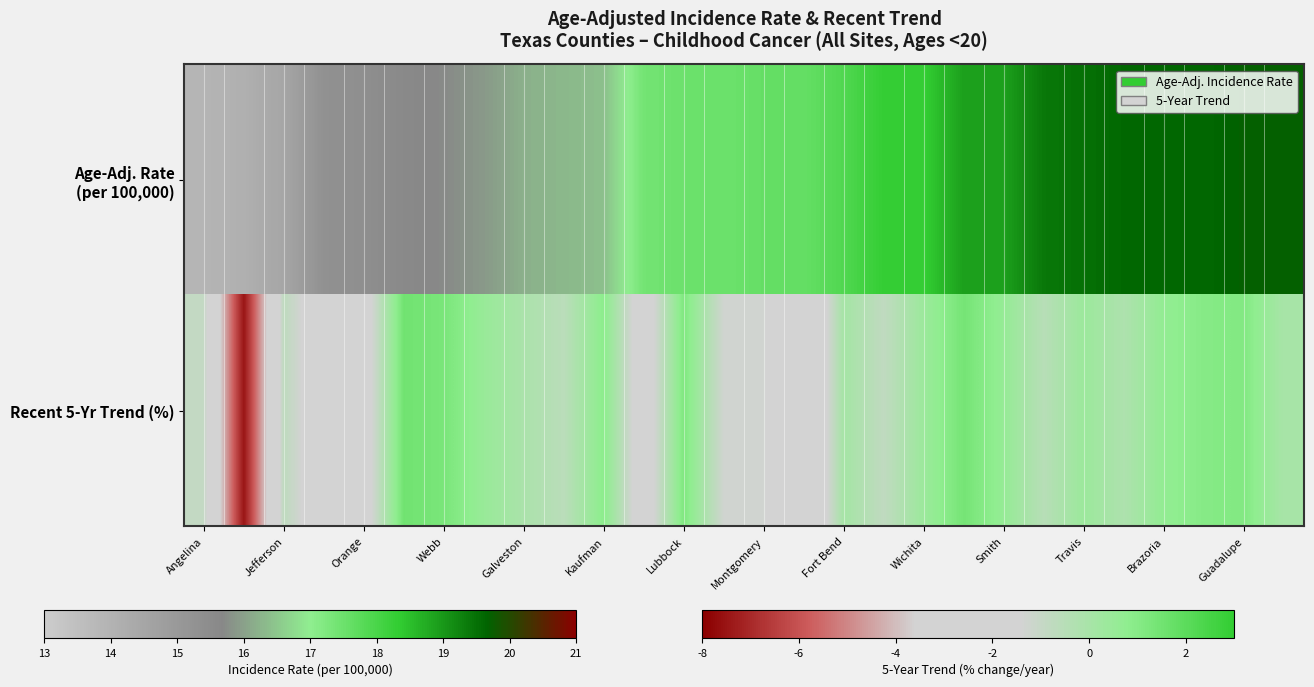

Reading right to left, what are all the values shown in this chart?

0.0	1.1	1.0	0.7	-0.2	0.4	-0.5	0.6	1.4	0.4	-0.8	0.1	-3.5	-1.3	-1.3	1.2	-2.3	0.9	-0.6	-0.1	0.5	1.3	1.5	-2.1	-2.3	-0.7	-7.5	-0.9